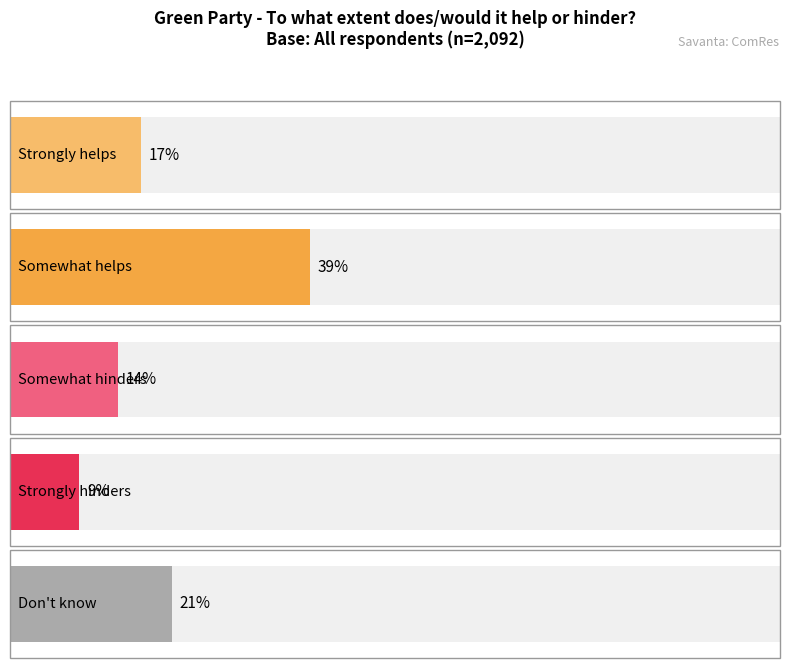

What position from the right is Strongly helps?

2